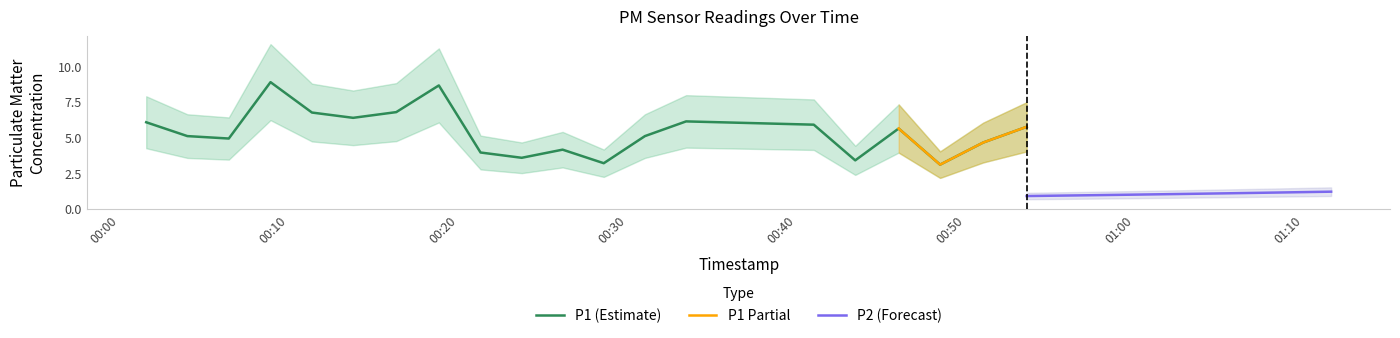

How many points are higher than both their immediate neighbors (excluding endpoints)?

5